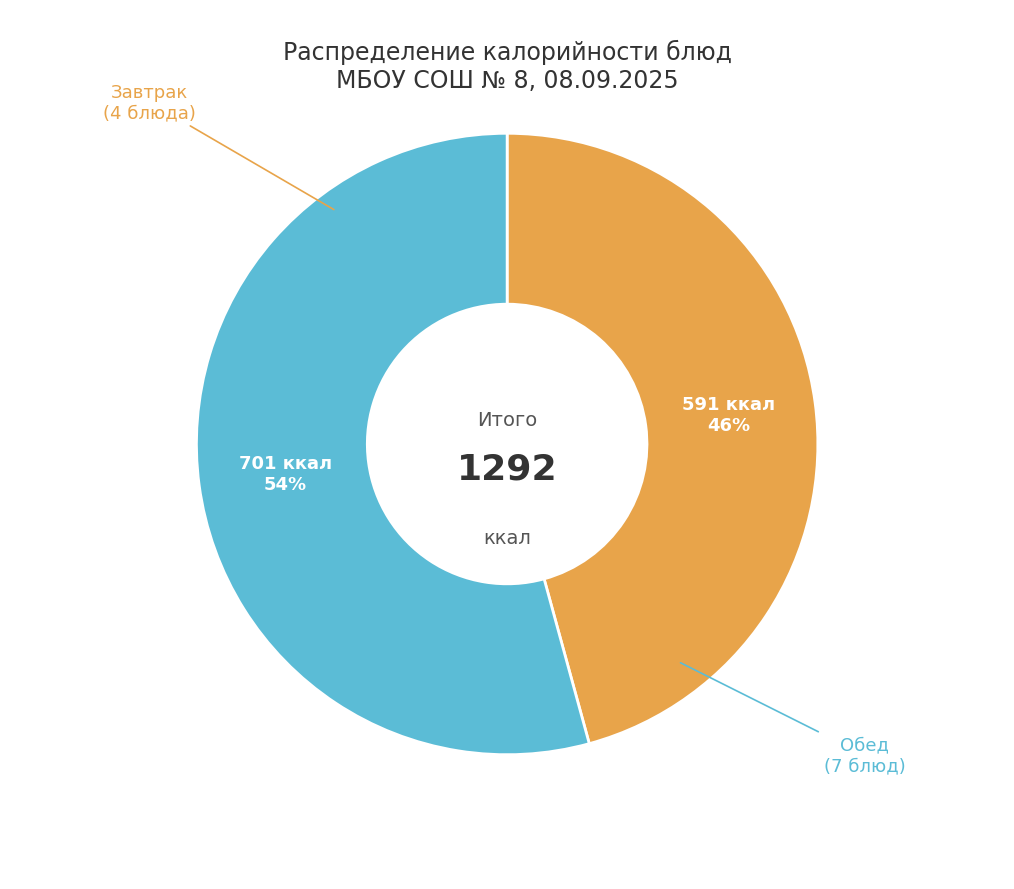

To the nearest percent, what is the average slice percentage?

50%